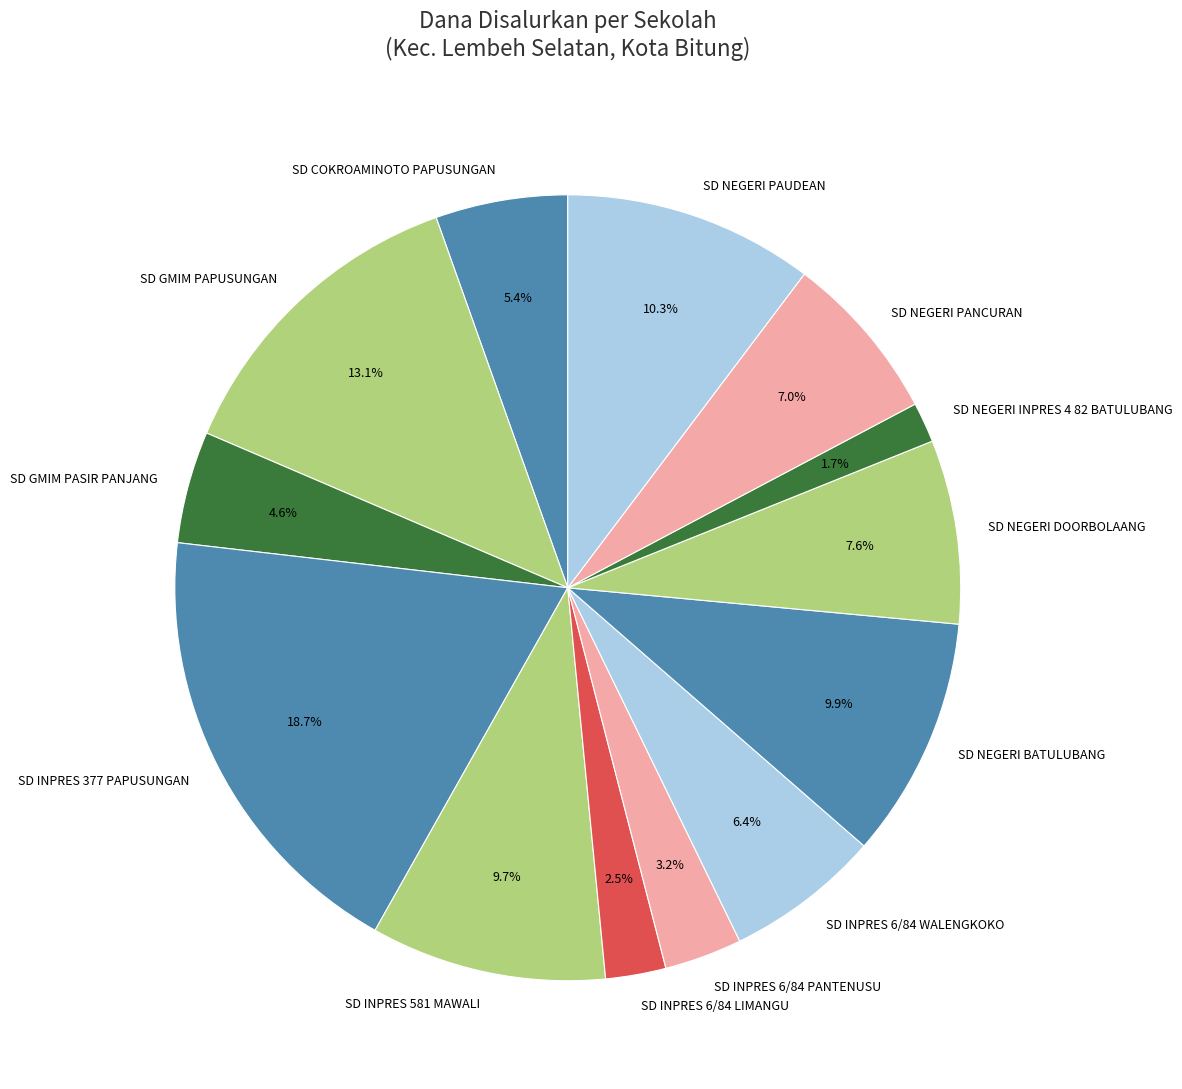

Combined, do SD INPRES 6/84 PANTENUSU and SD GMIM PASIR PANJANG account for over 50%?

No